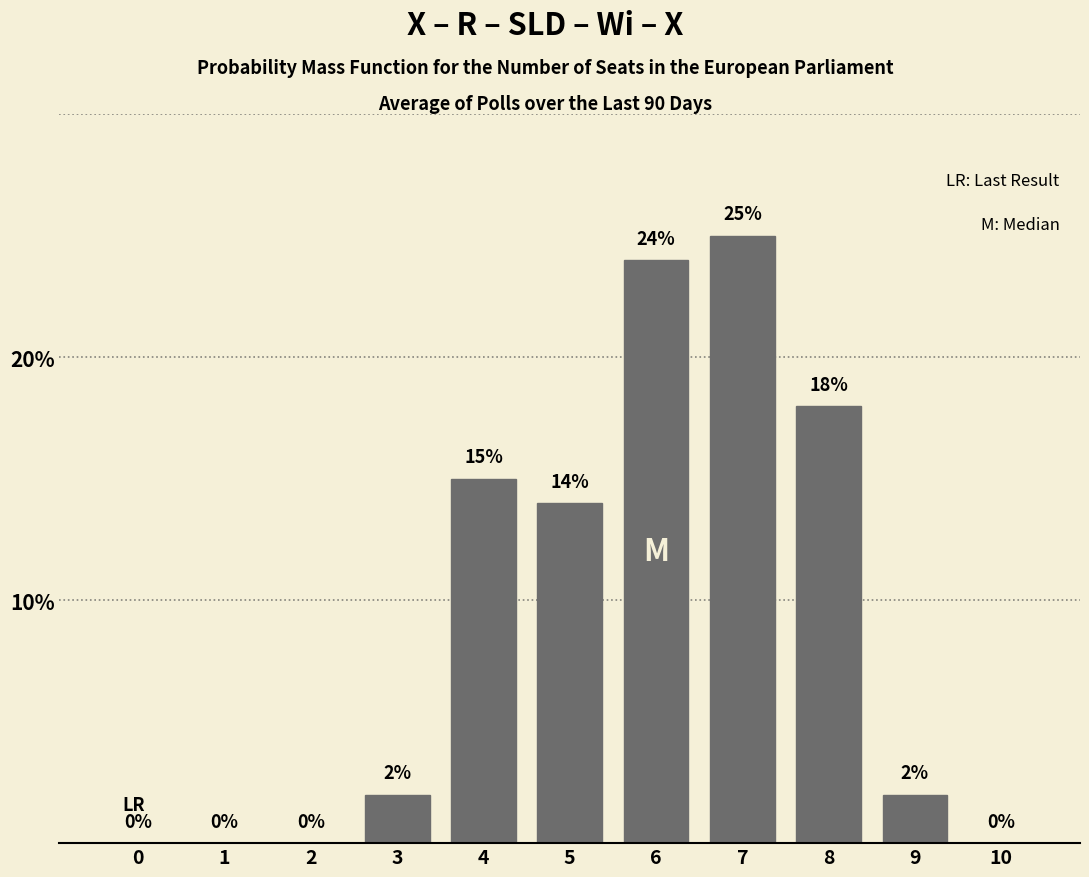

Reading left to right, extract all data points from this chart.

0=0	1=0	2=0	3=2	4=15	5=14	6=24	7=25	8=18	9=2	10=0